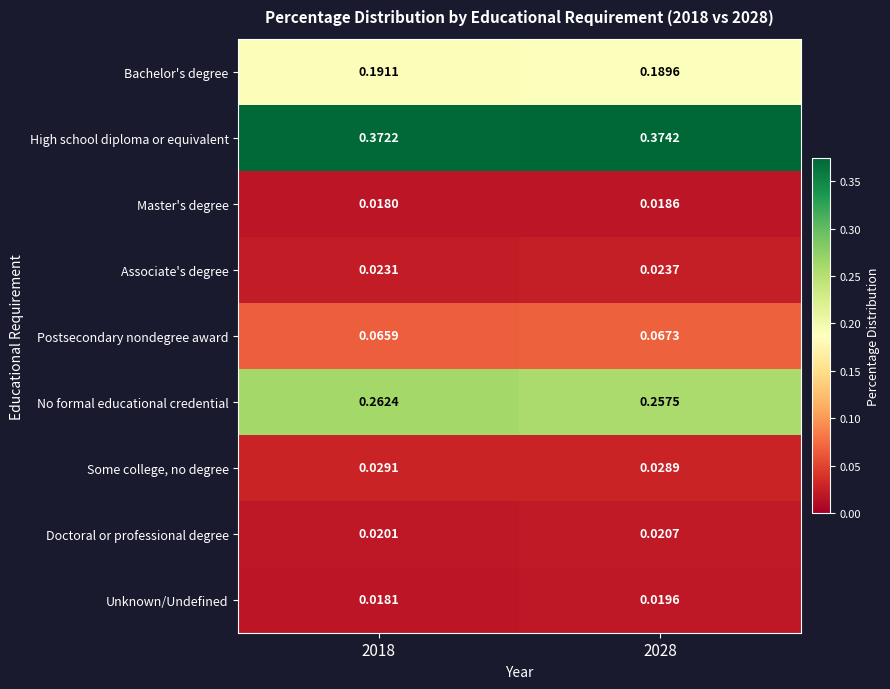

Is the value of Postsecondary nondegree award at 2018 greater than the value of Associate's degree at 2028?

Yes